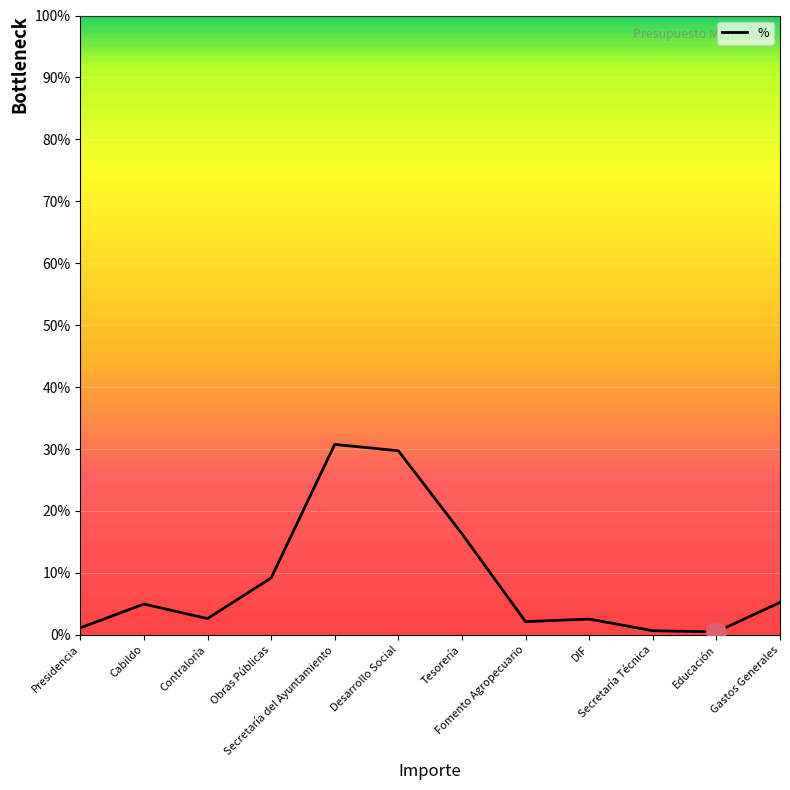

List the labels in order of value, largest first.

Secretaría del Ayuntamiento, Desarrollo Social, Tesorería, Obras Públicas, Gastos Generales, Cabildo, Contraloría, DIF, Fomento Agropecuario, Presidencia, Secretaría Técnica, Educación